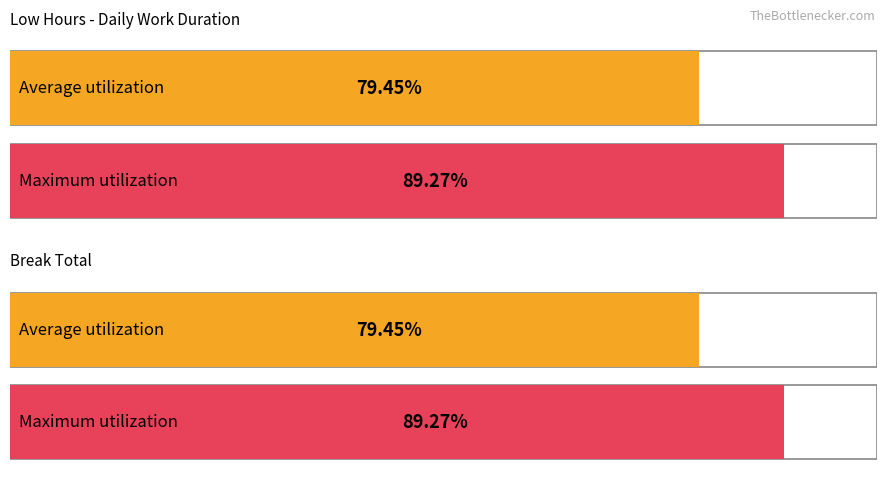

What are all the series names shown in the legend?

Low (hours), Break Total